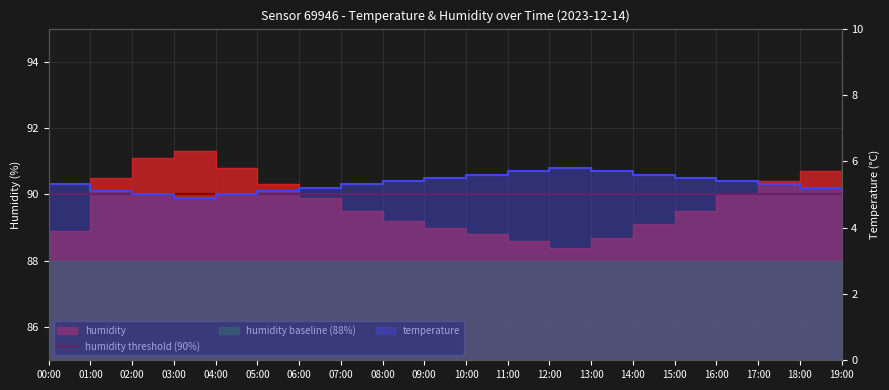

Where is the first local maximum for temperature?

12:00